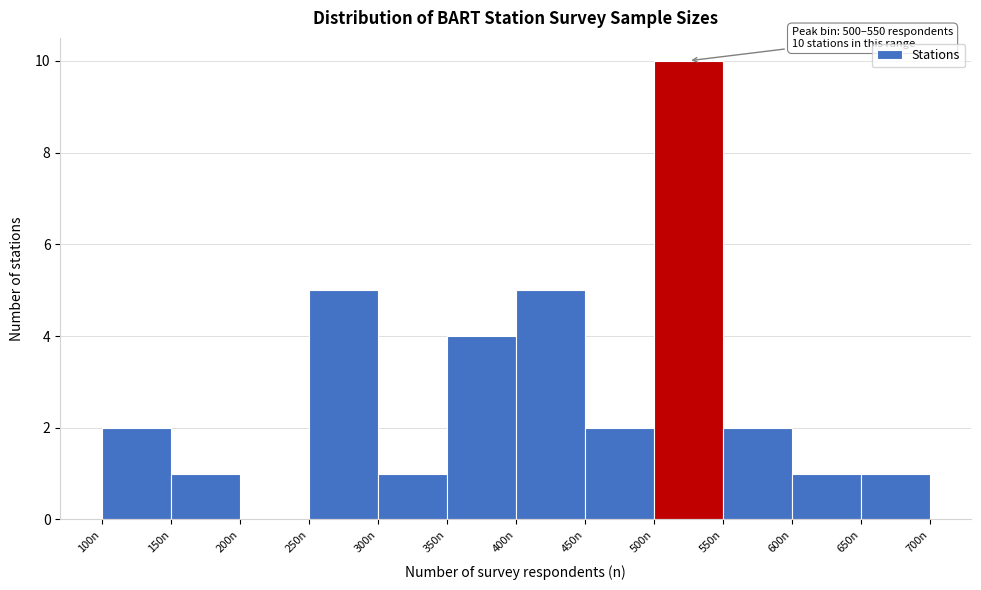

Which range on the x-axis has the tallest bar?

500 to 550